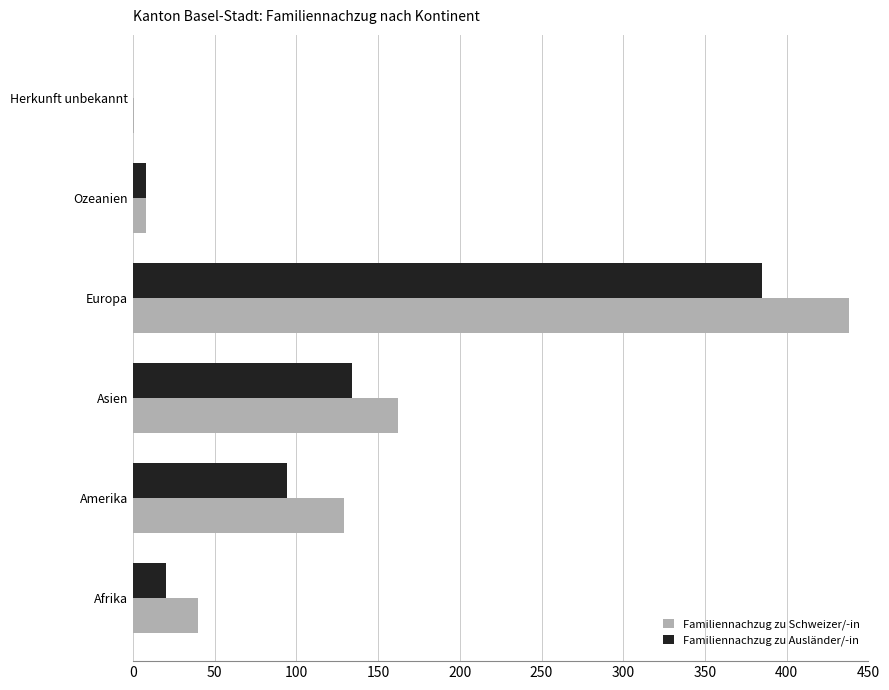

What is the maximum value for Familiennachzug zu Schweizer/-in?

438